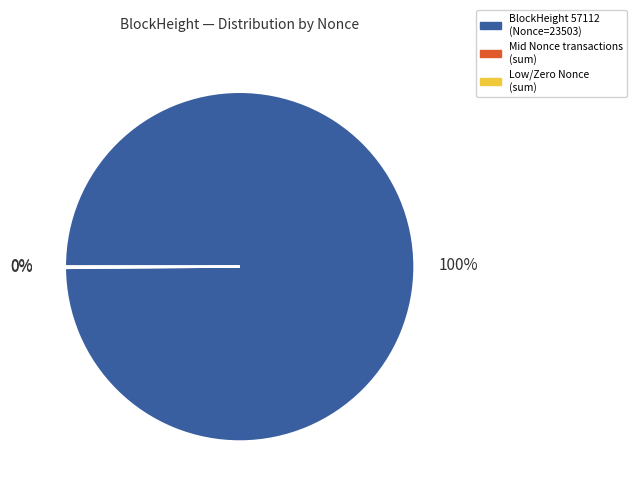

The BlockHeight 57112 (Nonce=23503) slice represents 92% of the pie. True or false?

False